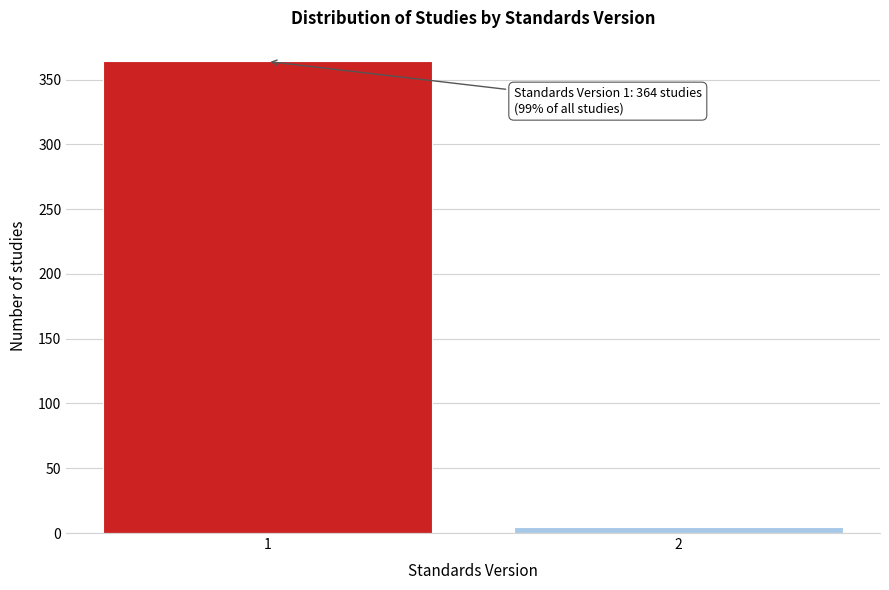

Reading right to left, transcribe all the data shown in this chart.

2=5	1=364